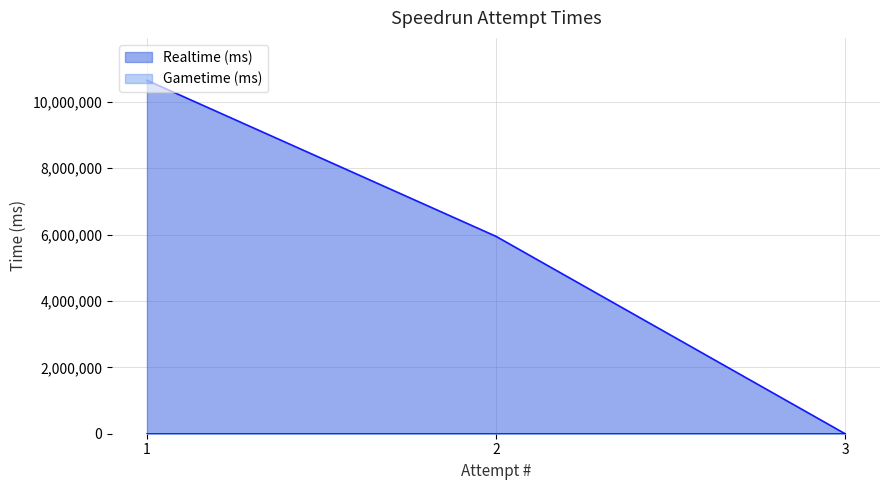

The value at 2 is 1827933. True or false?

False